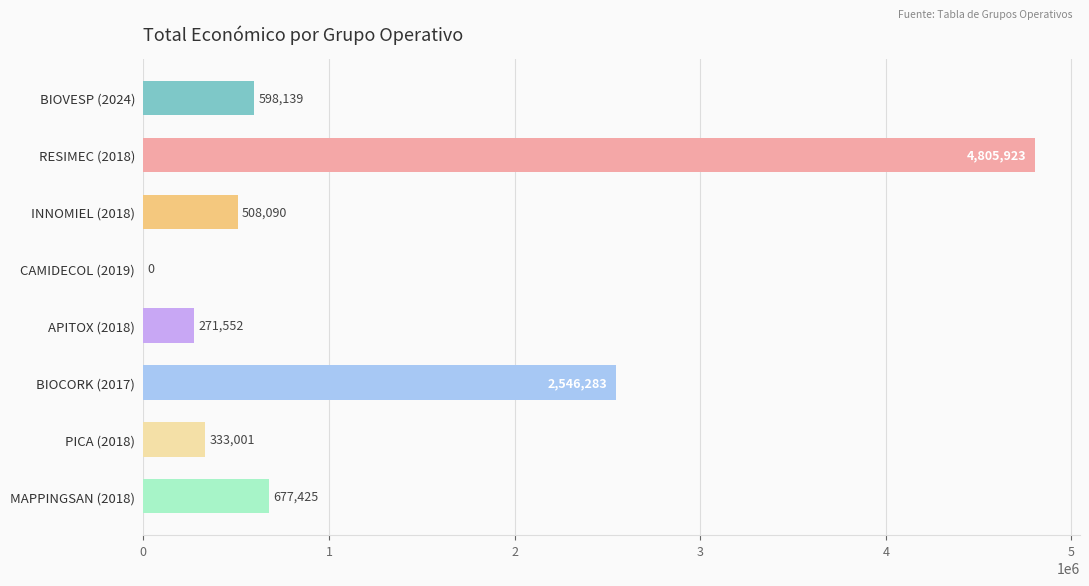

What is the sum of the values at RESIMEC (2018) and BIOVESP (2024)?

5404062